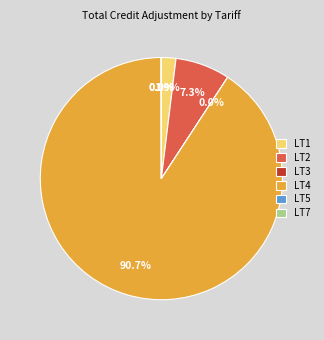

Is it true that LT2 is 18% of the pie?

False